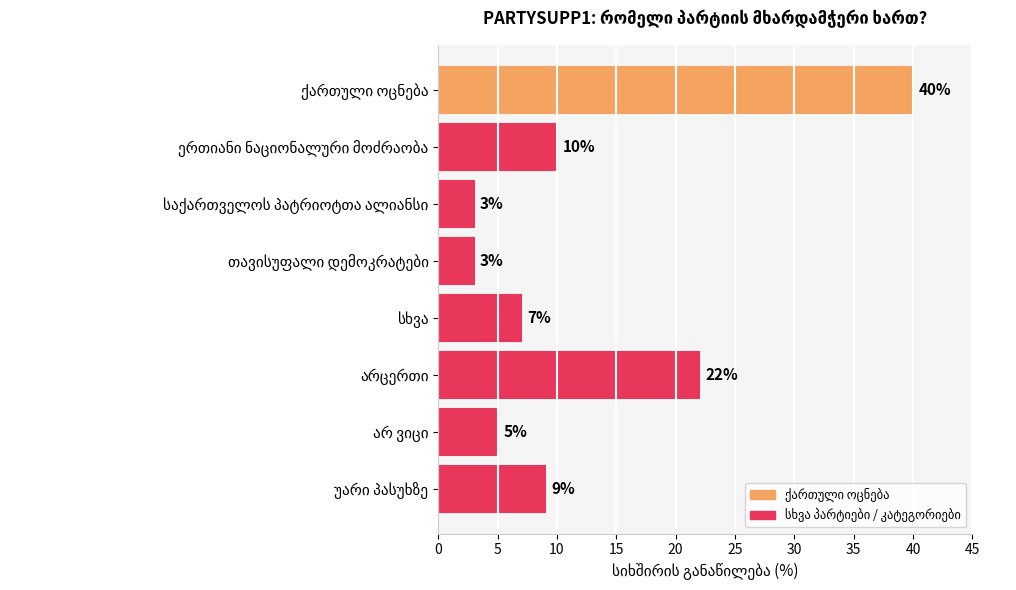

What is the greatest value displayed?

40